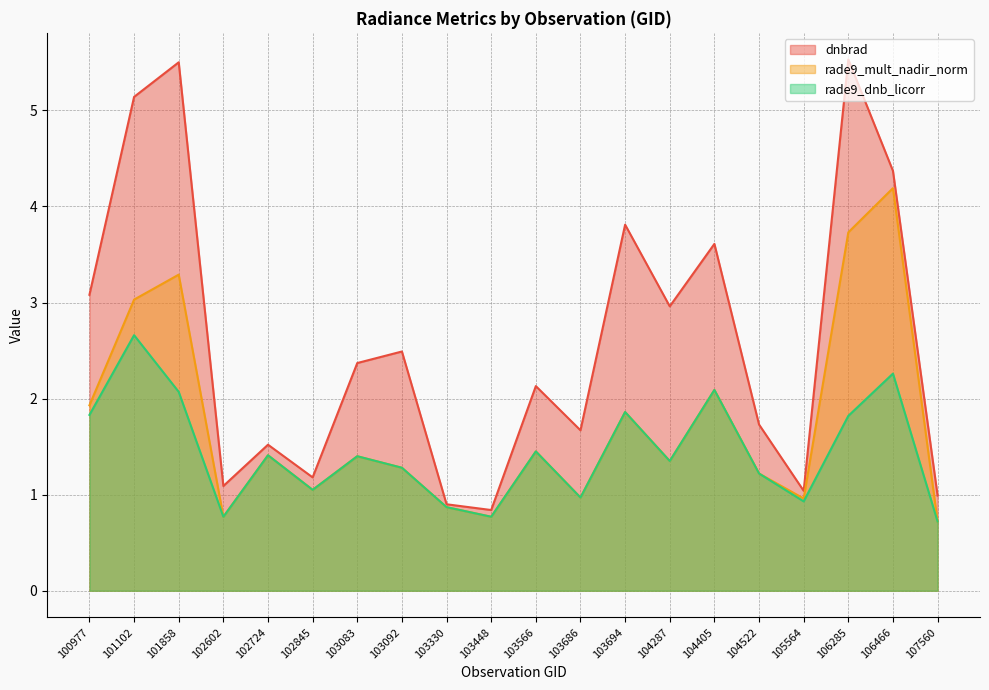

Does the chart have visible grid lines?

Yes